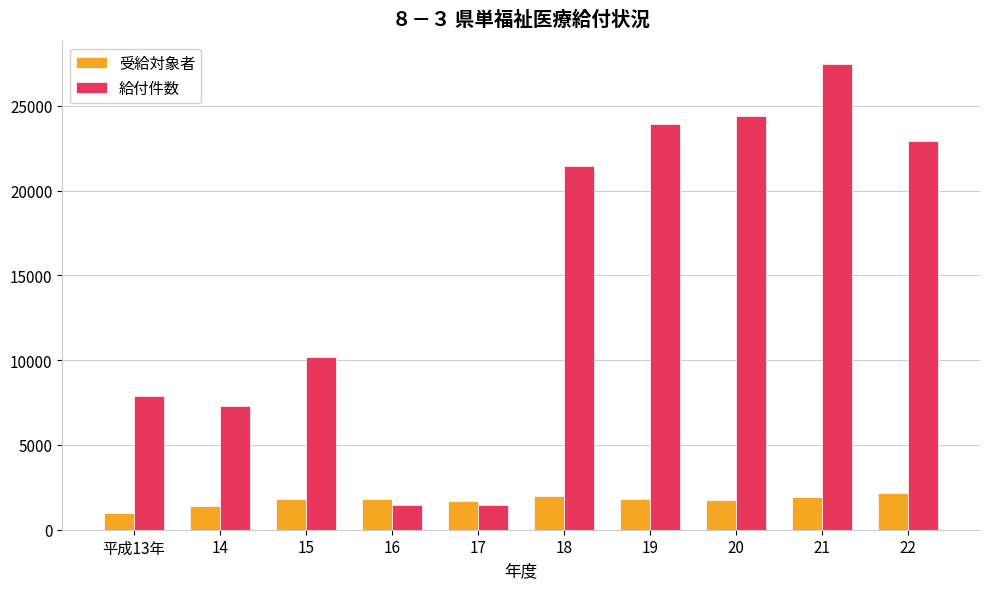

What is the difference between the second highest and minimum values in the 給付件数 series?

22976